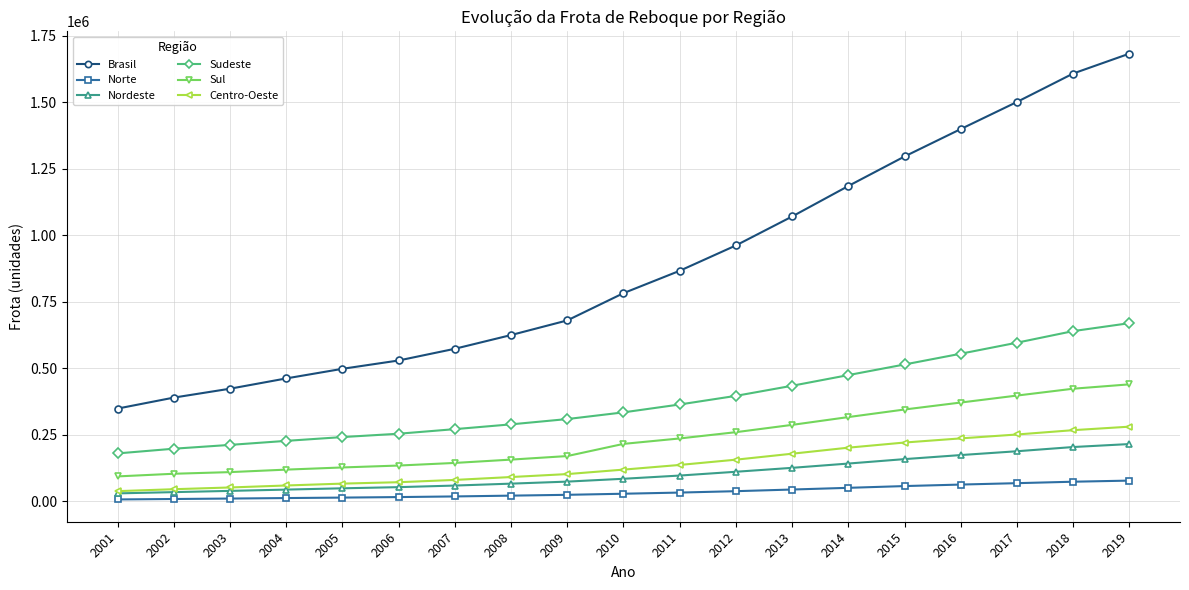

True or false: Norte and Sudeste intersect in this chart.

False